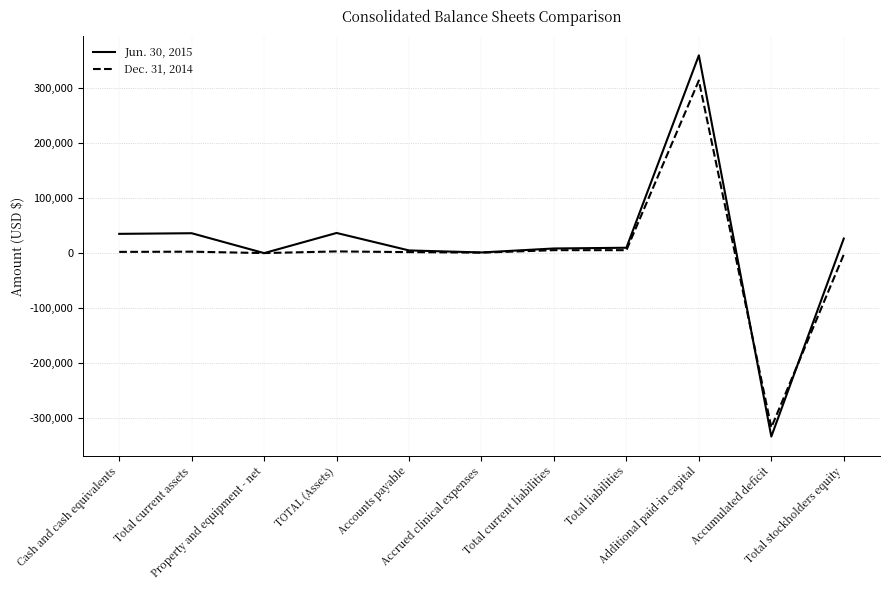

Which series ends up on top after the final intersection of Jun. 30, 2015 and Dec. 31, 2014?

Jun. 30, 2015